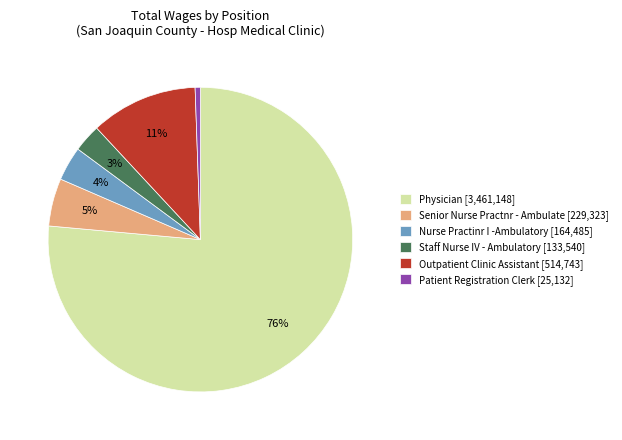

Which slice represents more than half of the pie?

Physician